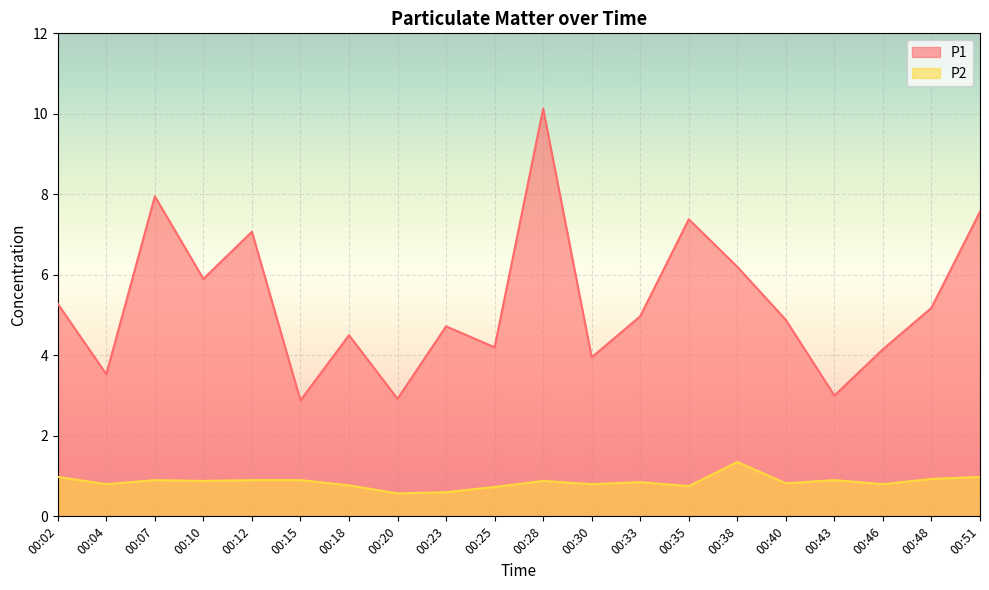

Reading left to right, list all the values displayed in this chart.

P1: 5.3	3.5	8.0	5.9	7.1	2.9	4.5	2.9	4.7	4.2	10.1	4.0	5.0	7.4	6.2	4.9	3.0	4.2	5.2	7.6
P2: 1.0	0.8	0.9	0.9	0.9	0.9	0.8	0.6	0.6	0.7	0.9	0.8	0.8	0.8	1.4	0.8	0.9	0.8	0.9	1.0